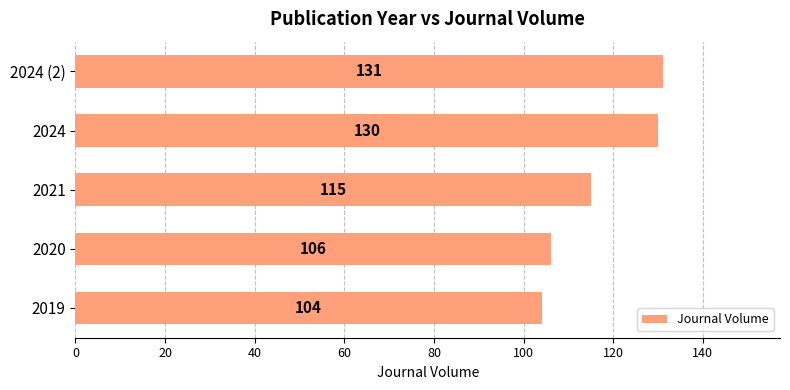

Reading top to bottom, extract all data points from this chart.

131	130	115	106	104